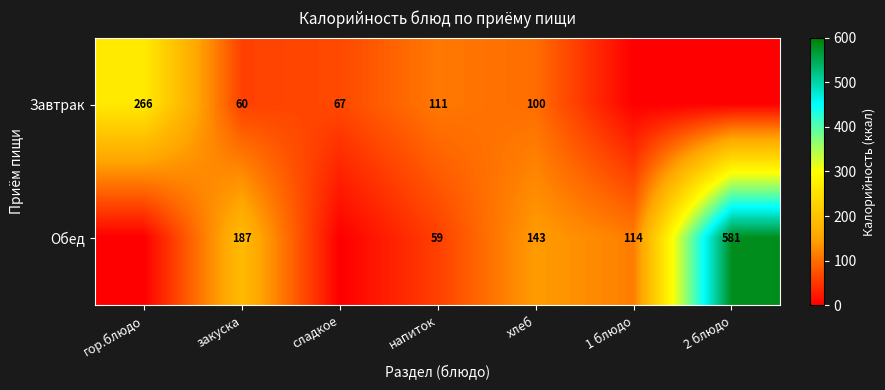

At which label is Завтрак closest to 133?

напиток